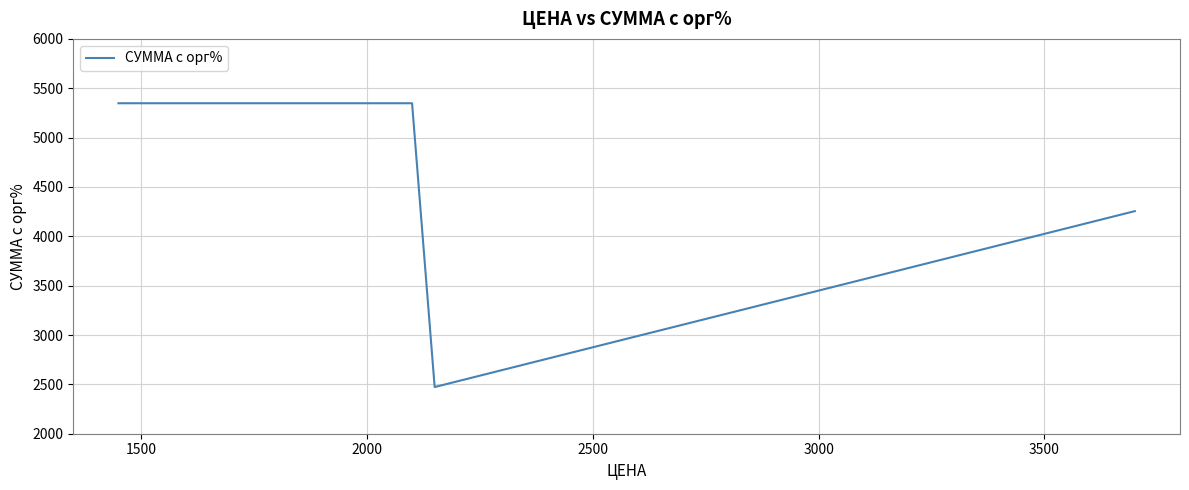

What is the minimum value shown in the chart?

2473